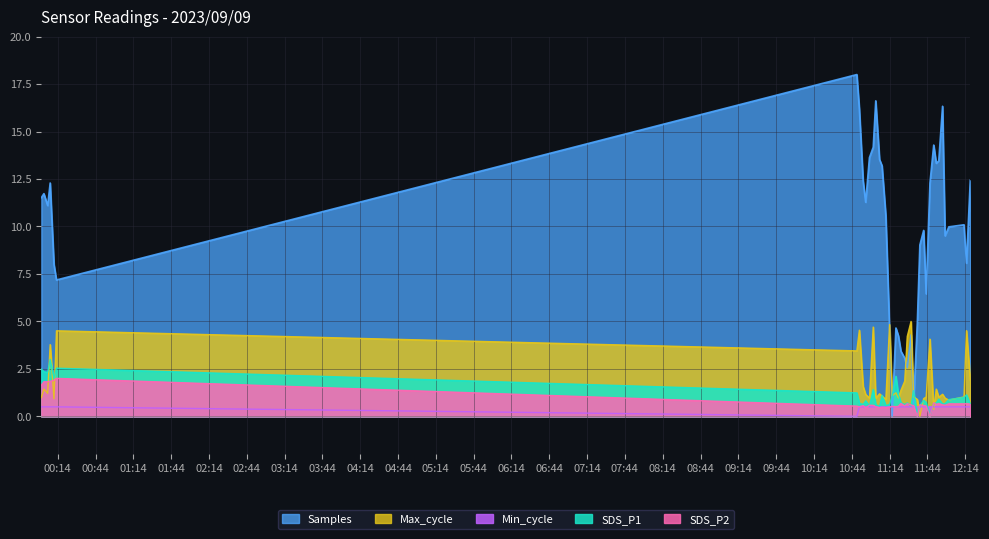

True or false: SDS_P2 has more than 0 interior local peaks.

True